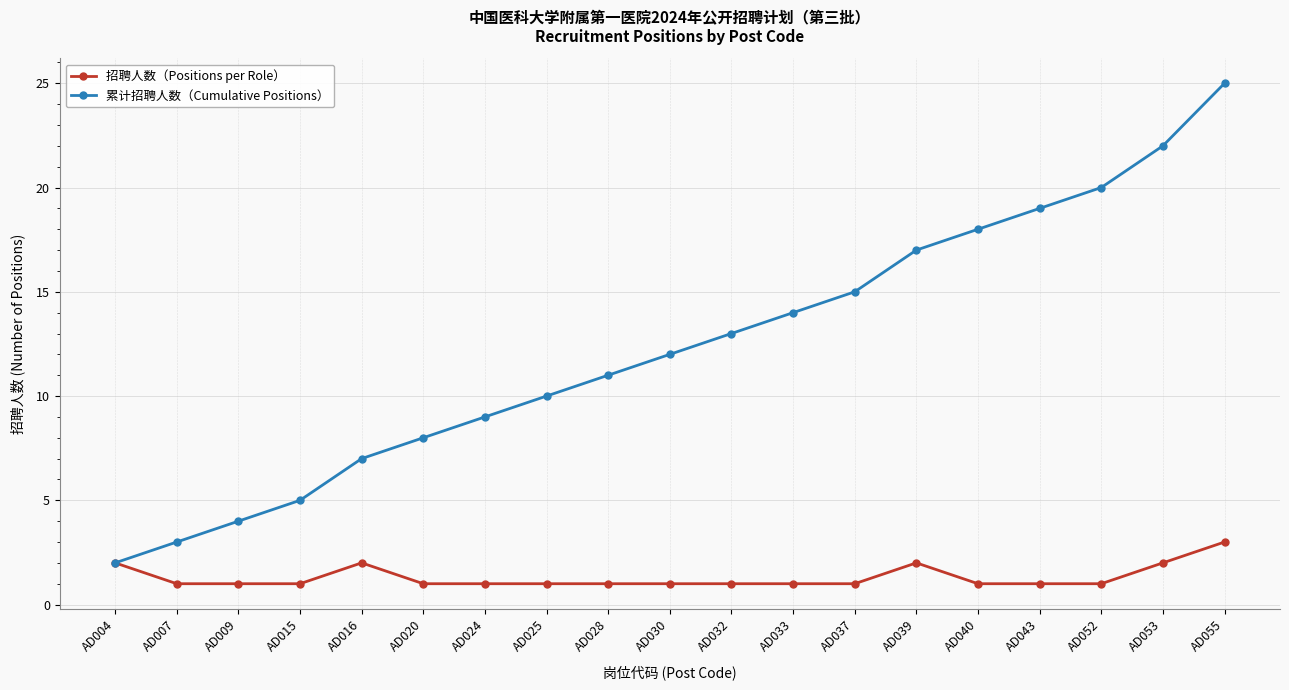

What is the difference between the second highest and second lowest values in the 招聘人数（Positions per Role） series?

1